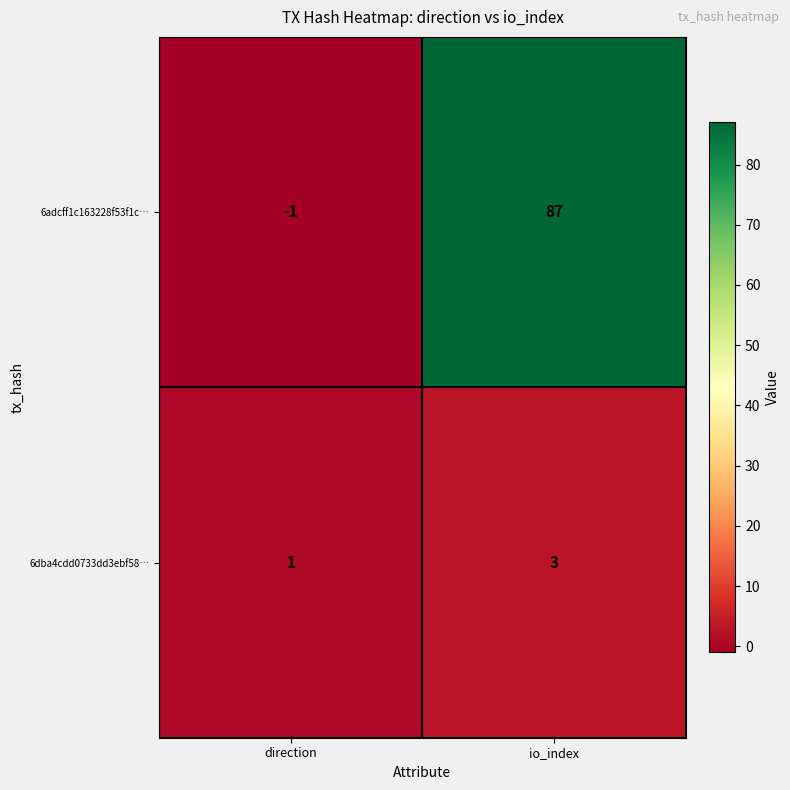

At how many categories does at least one series exceed 60?

1